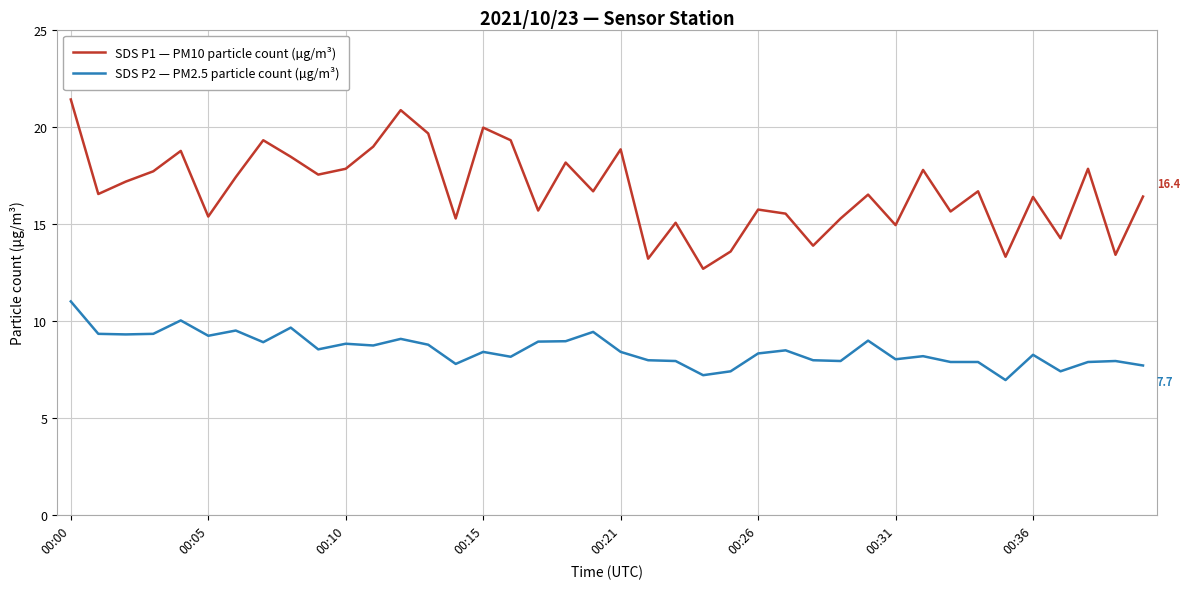

What is the greatest value displayed?

21.4